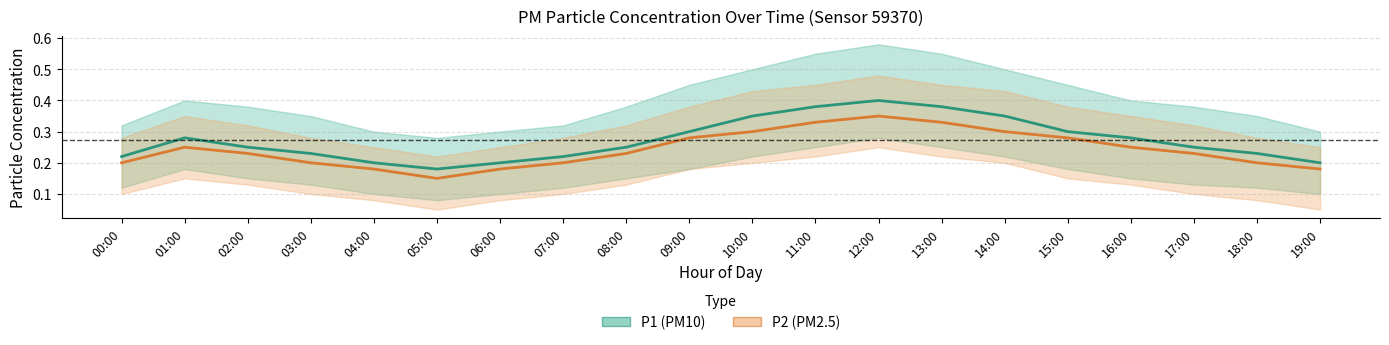

Is it true that P1 equals 0.2 at 19:00?

True